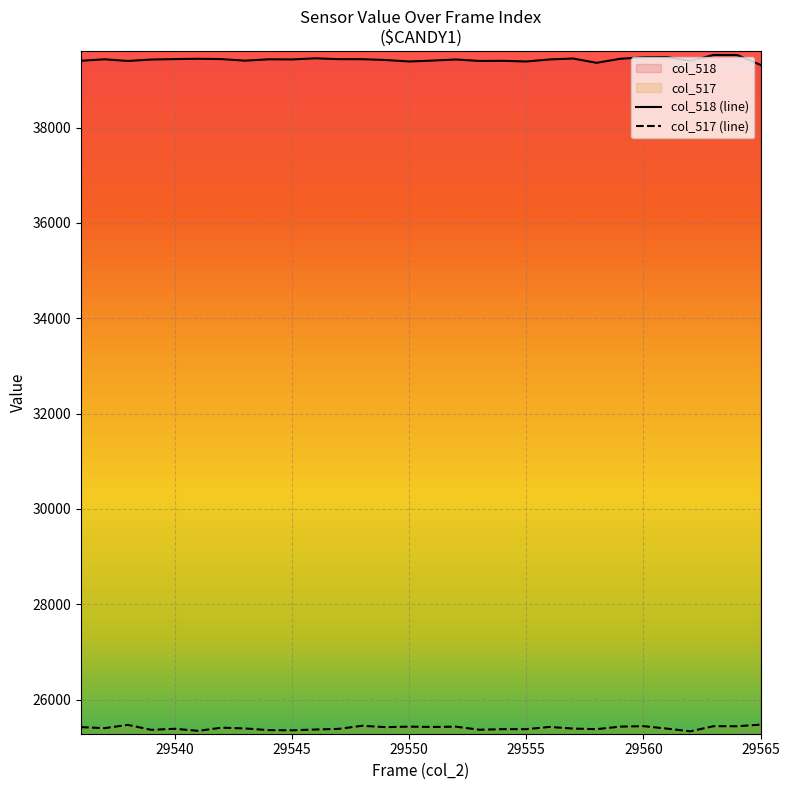

Which series has the largest total across all categories?

col_518 (line)